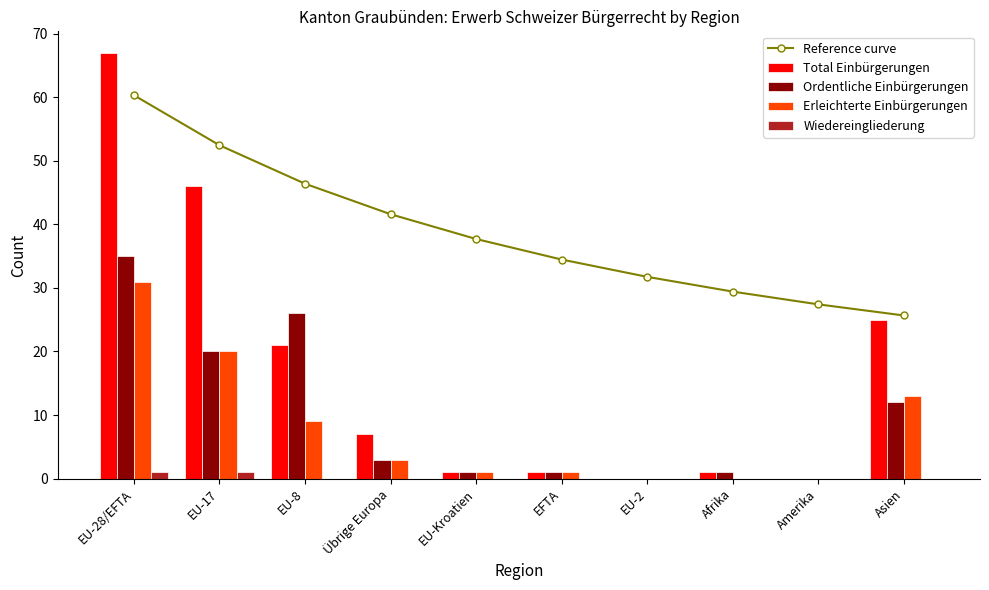

What is the difference between the maximum and second lowest values in the Wiedereingliederung series?

1.0